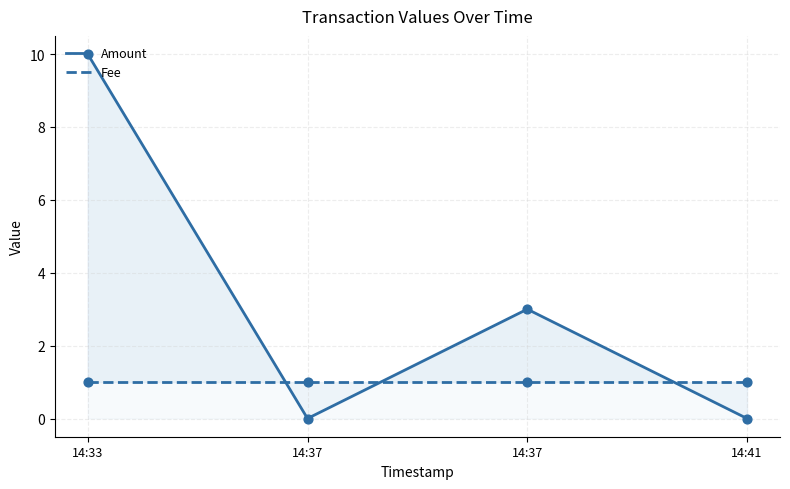

Which series reaches the maximum Y coordinate?

Amount